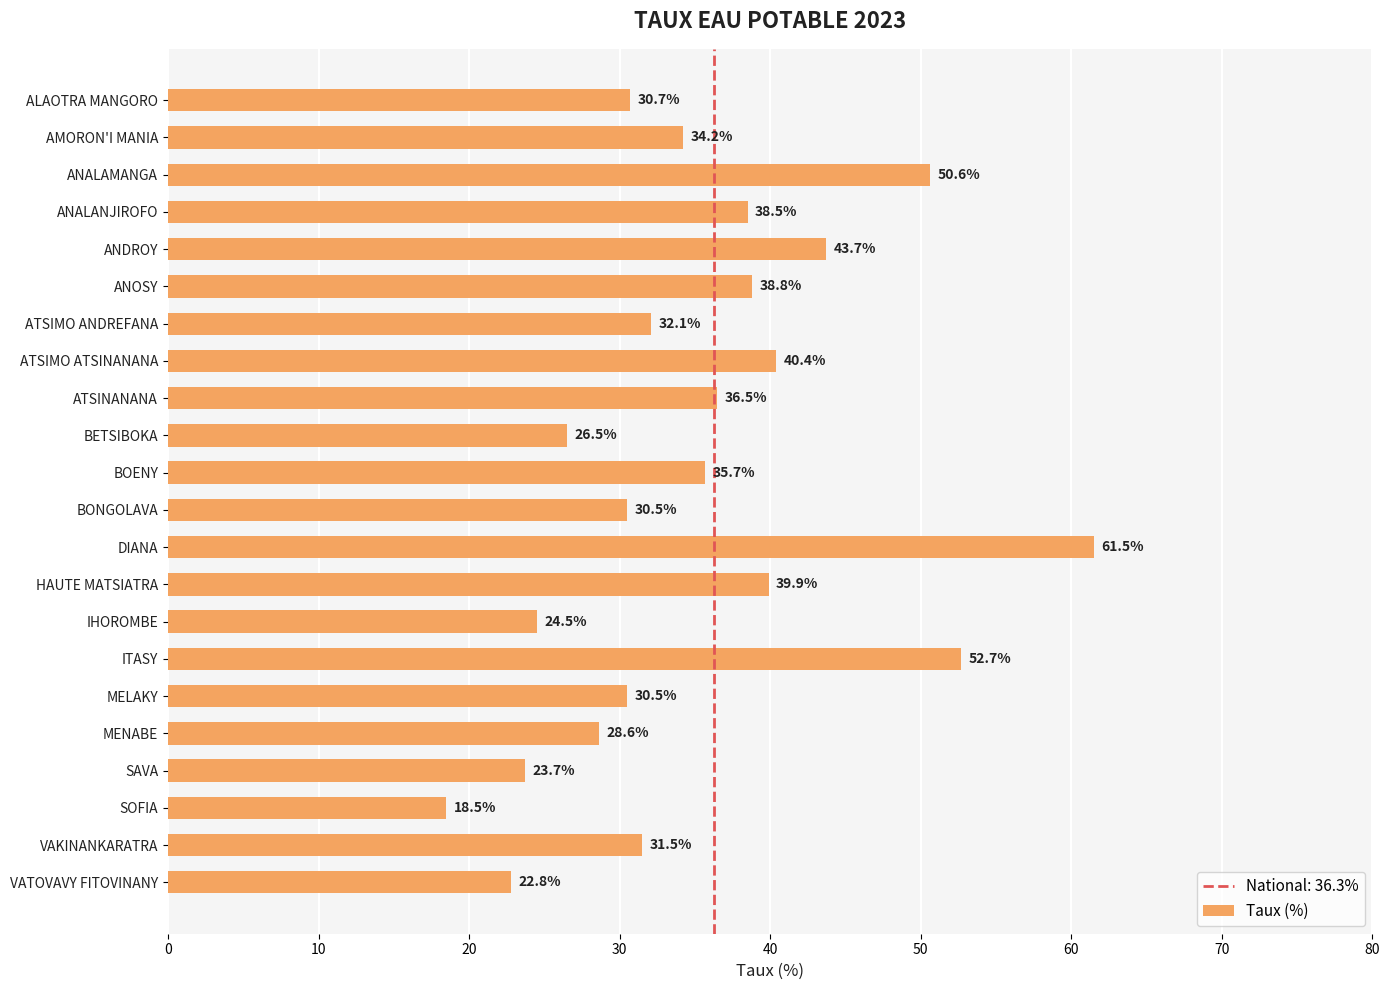

Reading bottom to top, extract all data points from this chart.

22.8	31.5	18.5	23.7	28.6	30.5	52.7	24.5	39.9	61.5	30.5	35.7	26.5	36.5	40.4	32.1	38.8	43.7	38.5	50.6	34.2	30.7